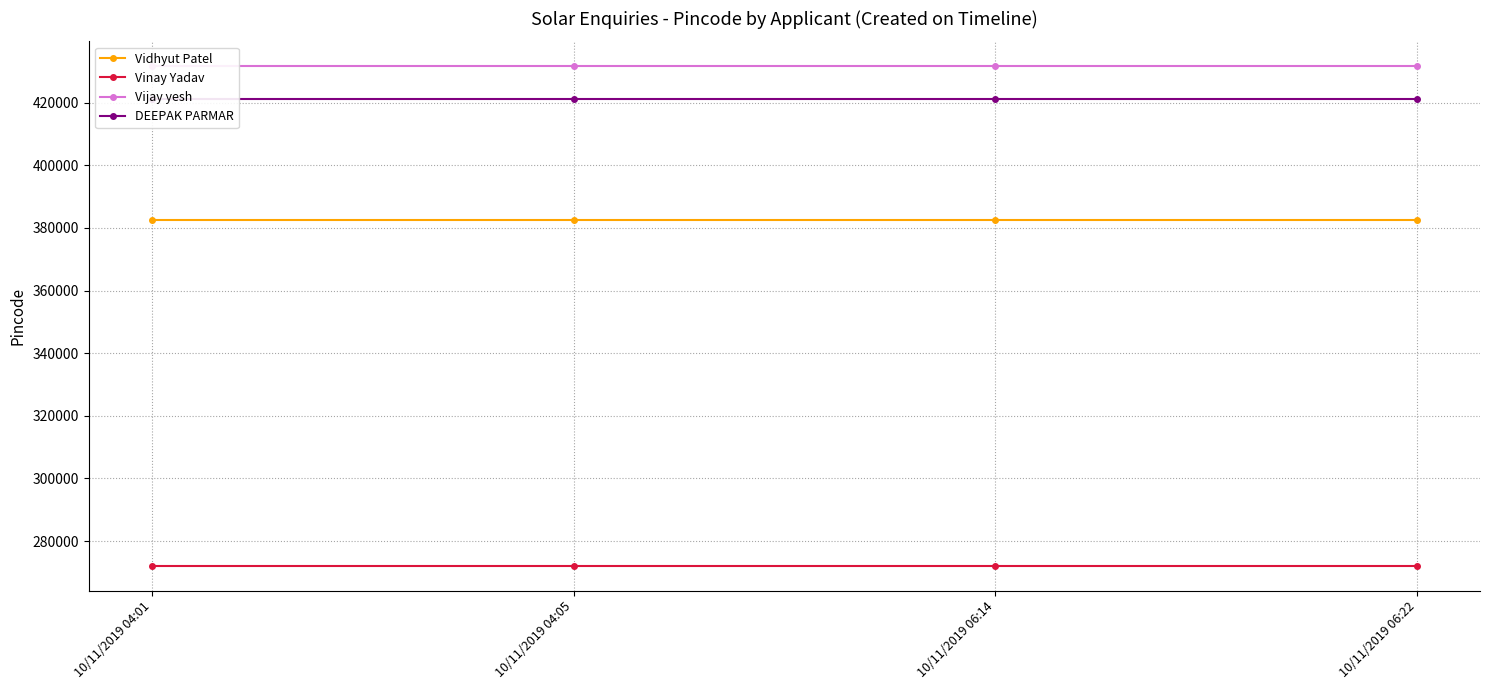

True or false: Vidhyut Patel and DEEPAK PARMAR cross at least once.

False